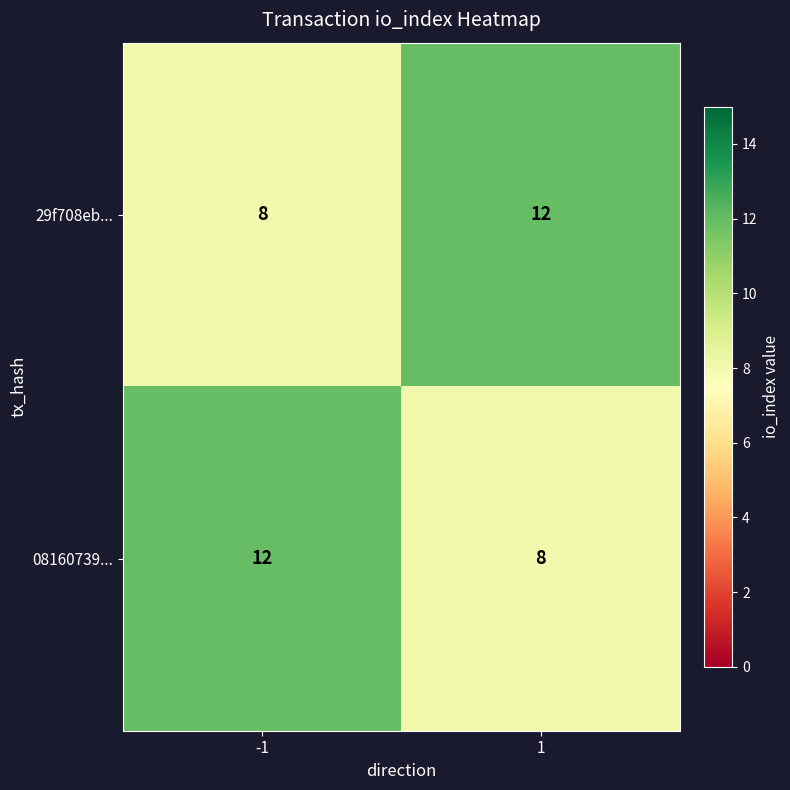

How many categories are shown in the chart?

2